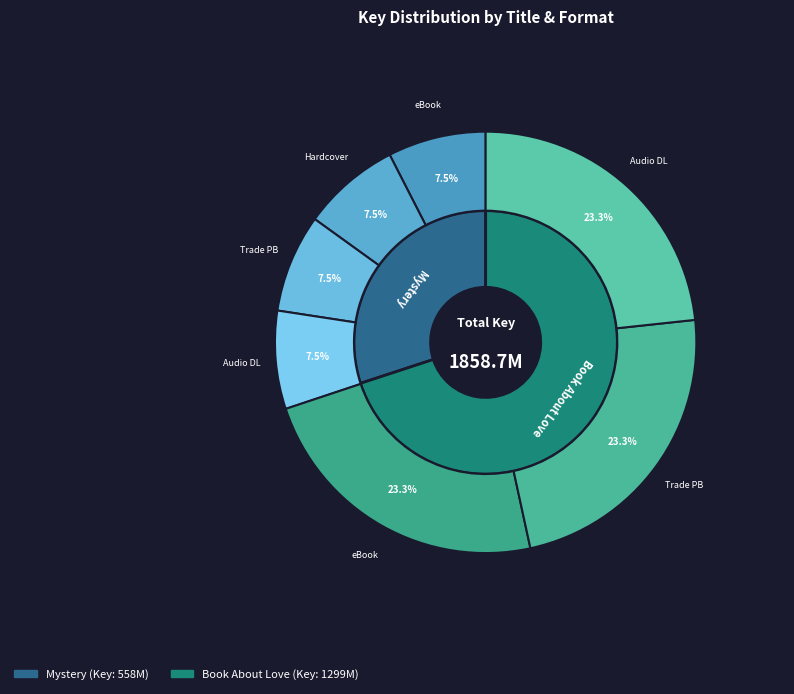

Between Book About Love (eBook) and Book About Love (Audio Download), which is larger?

Book About Love (eBook)